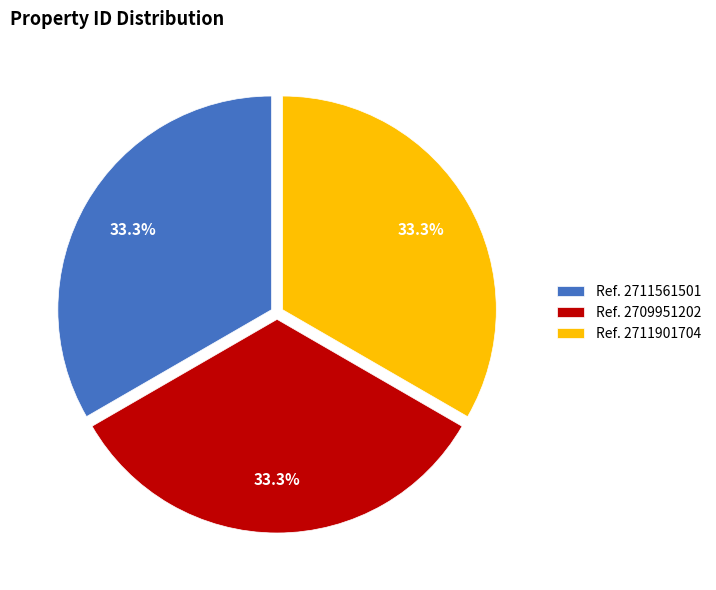

To the nearest percent, what is the combined percentage of Ref. 2709951202 and Ref. 2711901704?

67%